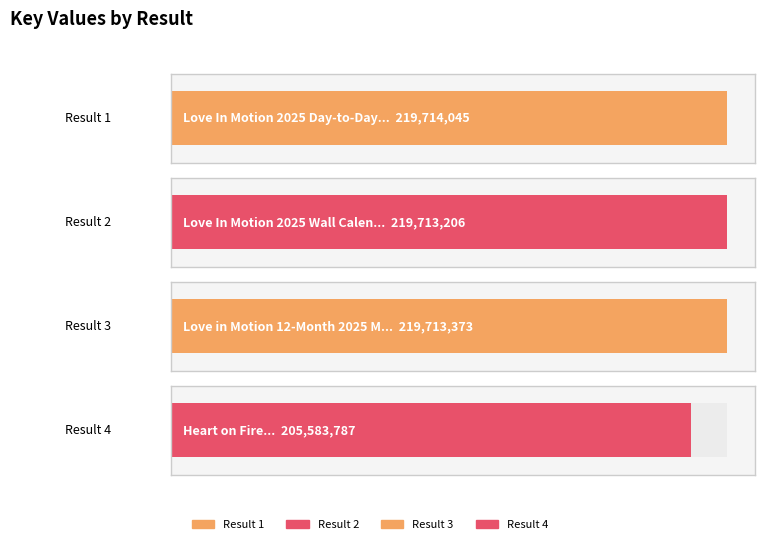

What is the greatest value displayed?

219714045